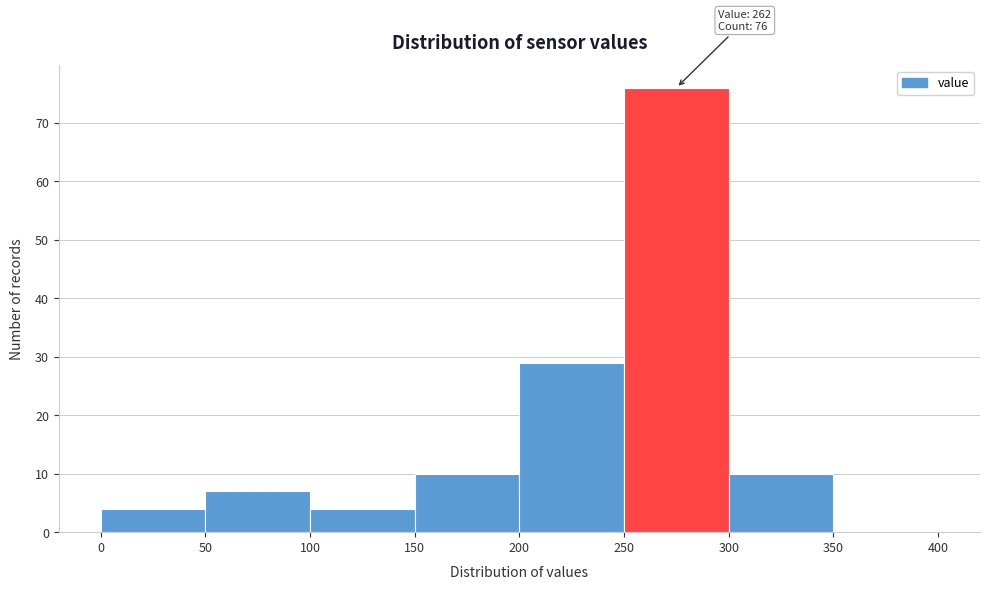

Over which range of the x-axis is the bar tallest?

250 to 300